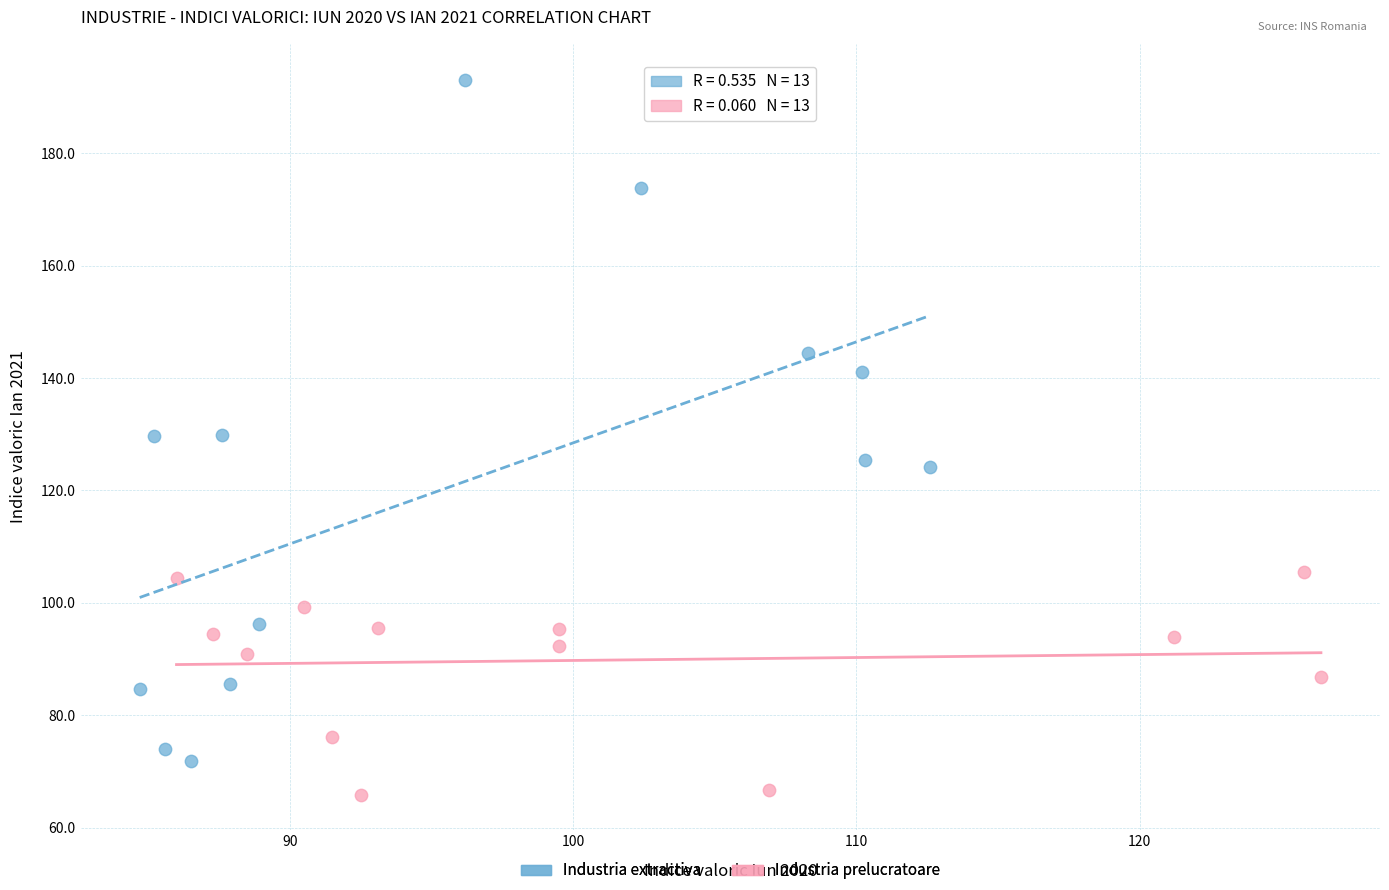

Which series reaches the maximum Y coordinate?

Industria extractiva